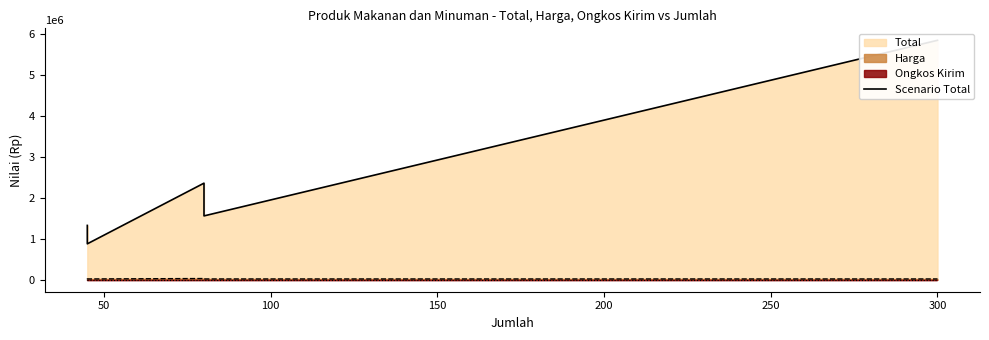

What is the value of the 1st point from the left?

1327500